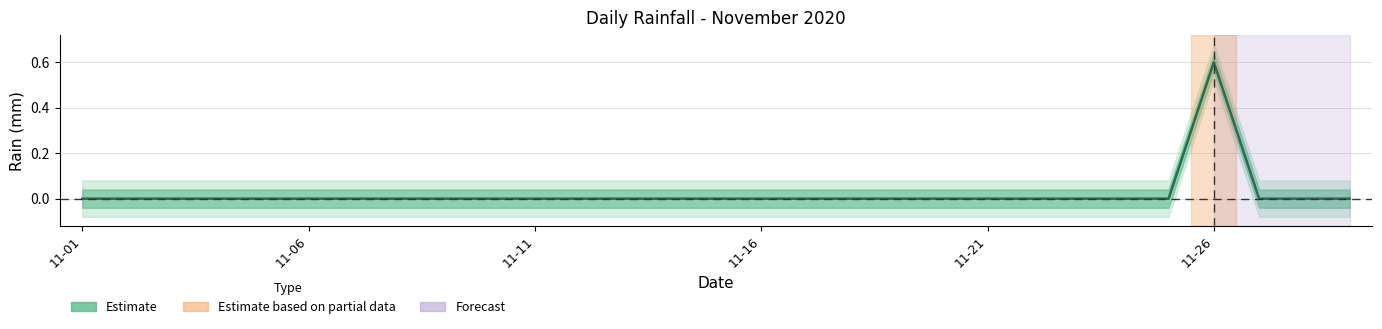

Count the number of values greater than 0.

1